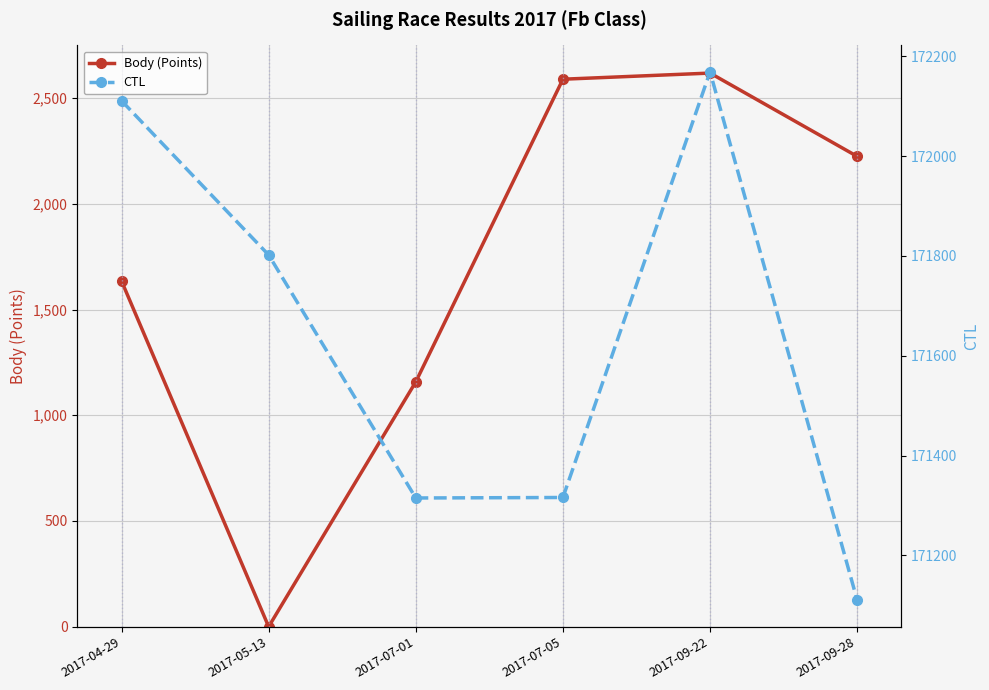

Reading right to left, list all the values displayed in this chart.

Body (Points): 2017-09-28=2224	2017-09-22=2618	2017-07-05=2589	2017-07-01=1158	2017-05-13=0	2017-04-29=1635
CTL: 2017-09-28=171110	2017-09-22=172169	2017-07-05=171316	2017-07-01=171315	2017-05-13=171802	2017-04-29=172111